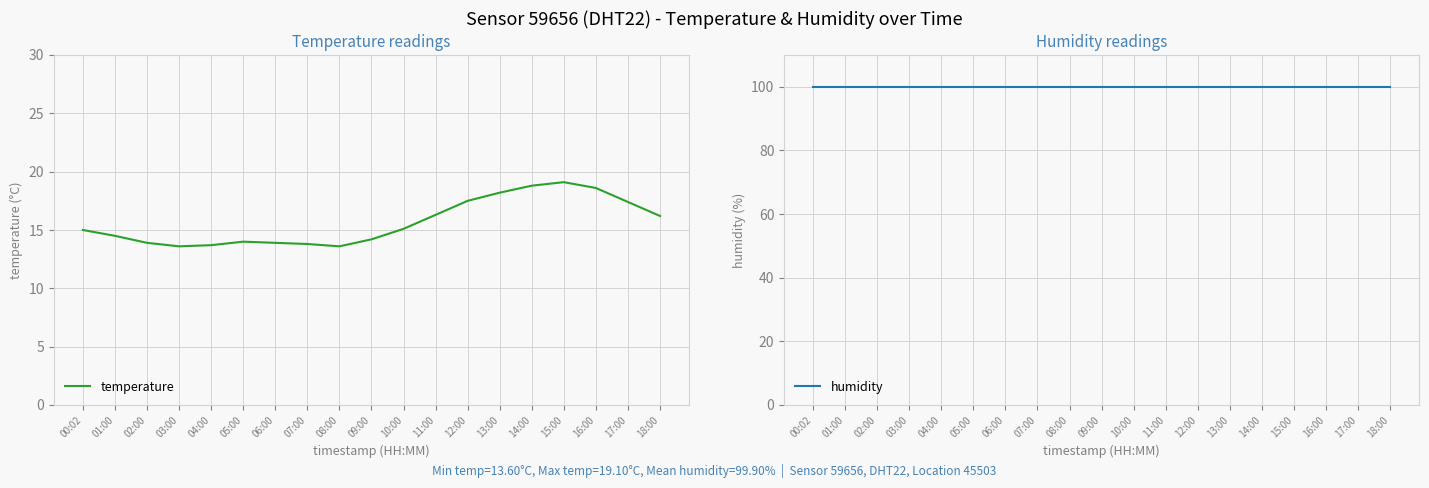

The temperature series shows 18.8 at 14:00. True or false?

True